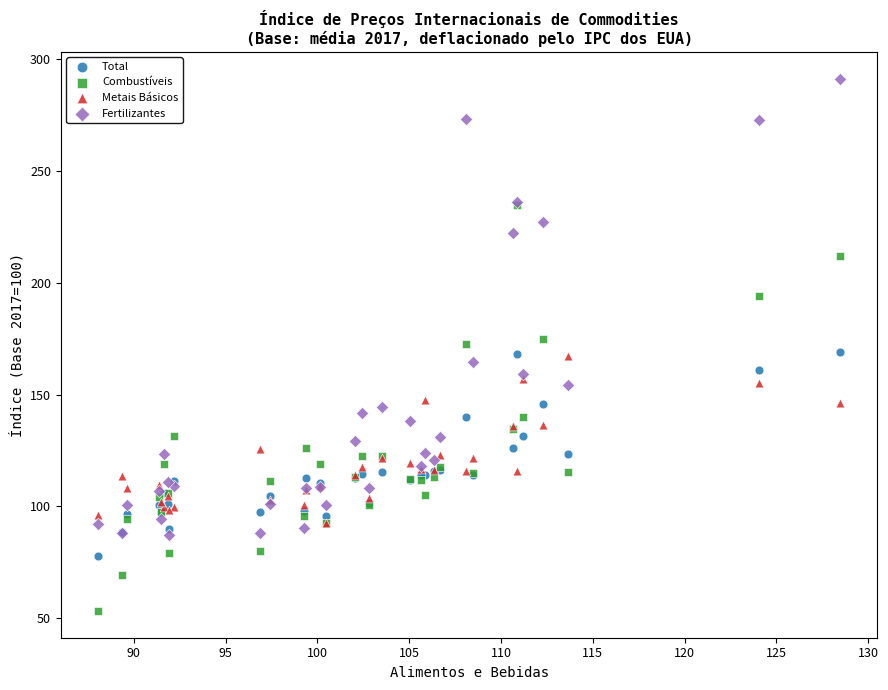

In the Fertilizantes series, what Y value is closest to 189?

164.6